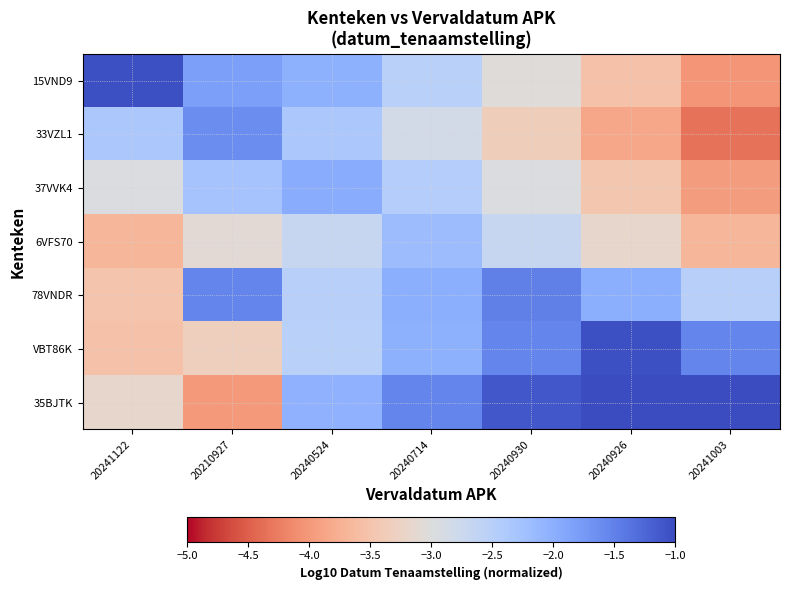

Which label corresponds to the largest value in the chart?

20241003